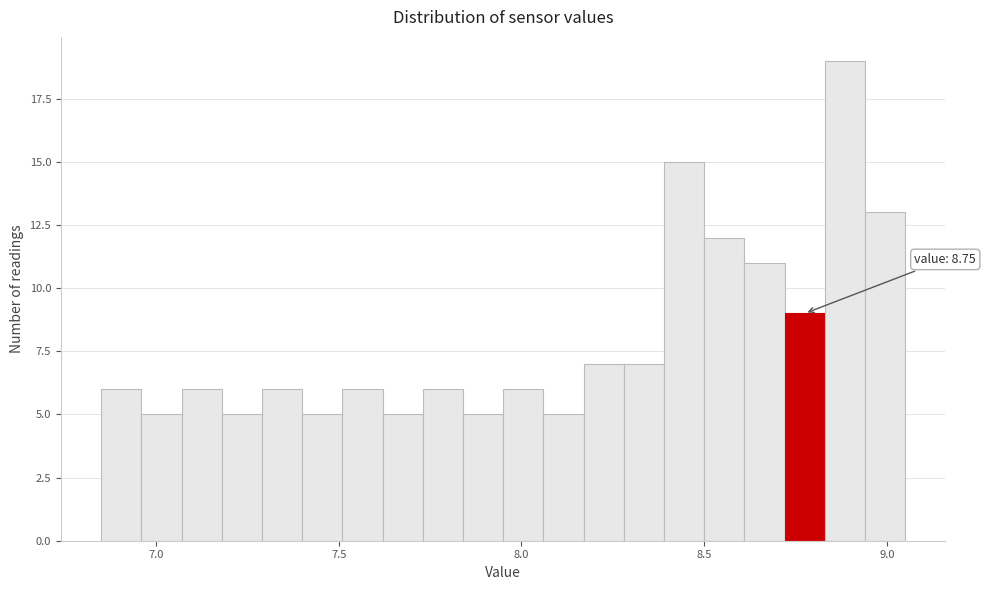

Around what value on the x-axis is the tallest bar? Give the approximate position of its centre, as read against the axis.

8.90